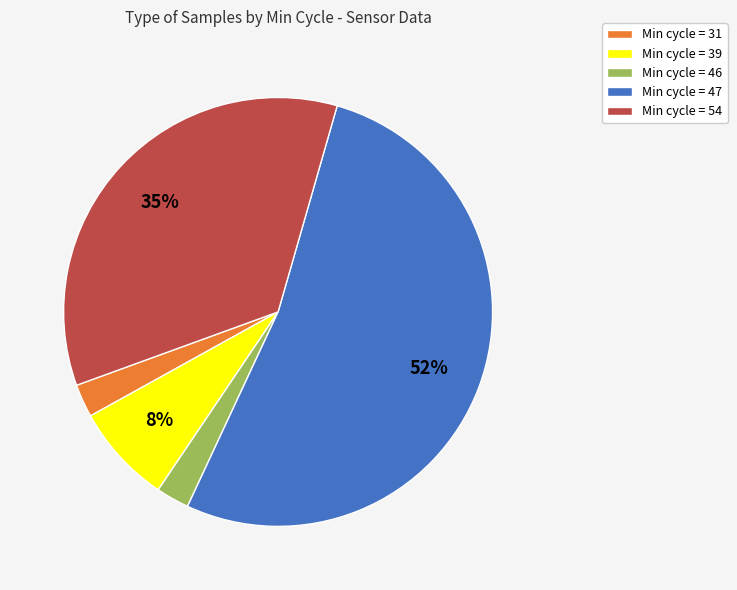

What is the largest slice in the pie chart?

Min cycle = 47